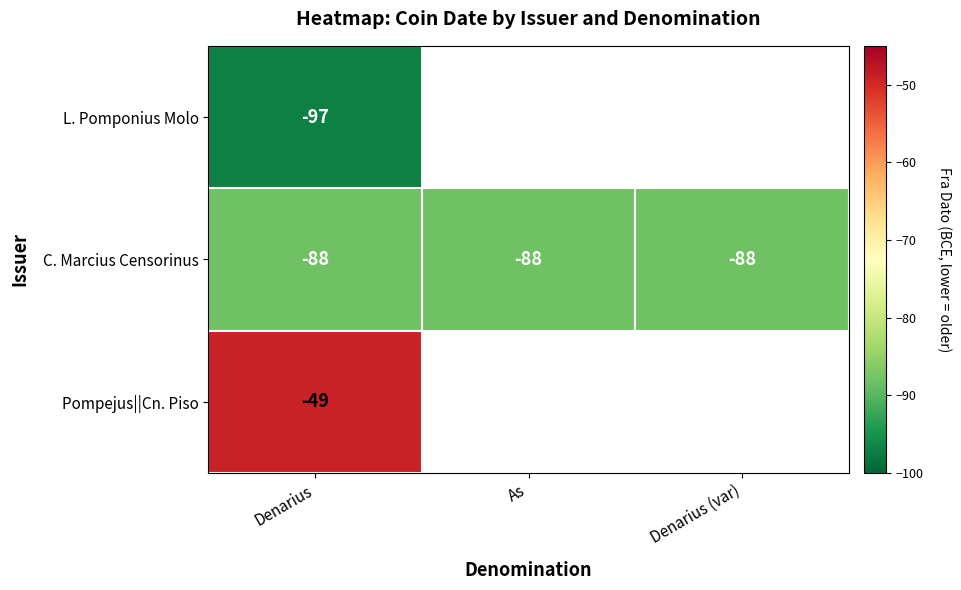

What is the minimum value for C. Marcius Censorinus?

-88